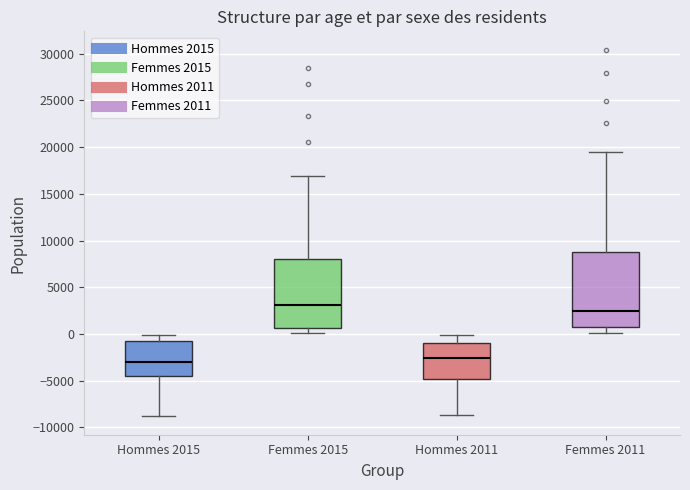

Reading left to right, transcribe this box plot: for each box, give where its median line is, the range the box spans, and where its two whiskers end, as read against the y-axis. The values are not printed on the chart, so give them approximately, as read against the axis.

Hommes 2015: median -3000, box -4500 to -1000, whiskers -9000 to 0
Femmes 2015: median 3000, box 500 to 8000, whiskers 0 to 17000
Hommes 2011: median -2500, box -5000 to -1000, whiskers -8500 to 0
Femmes 2011: median 2500, box 1000 to 8500, whiskers 0 to 19500